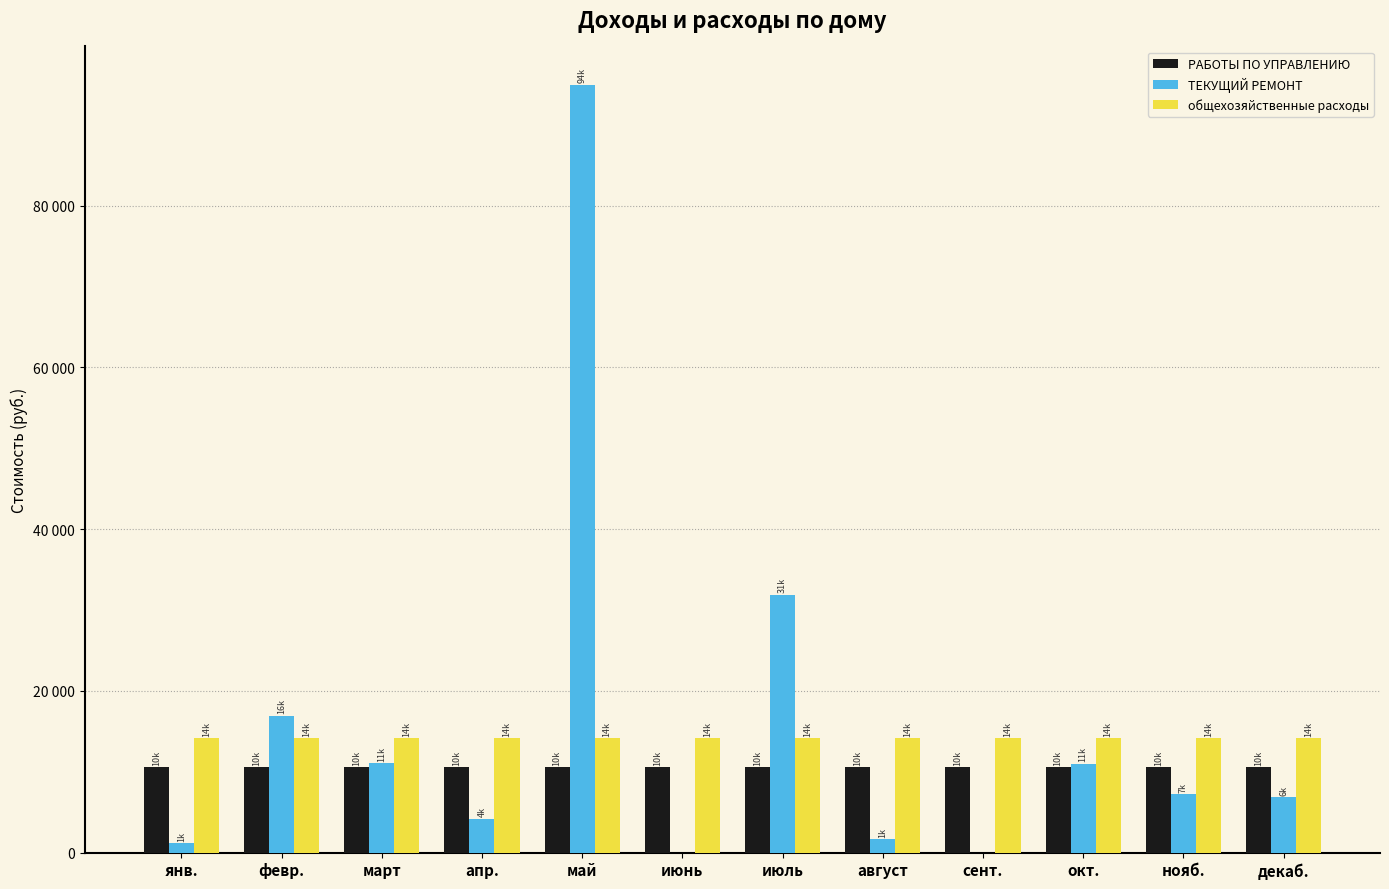

What are all the series names shown in the legend?

РАБОТЫ ПО УПРАВЛЕНИЮ, ТЕКУЩИЙ РЕМОНТ, общехозяйственные расходы